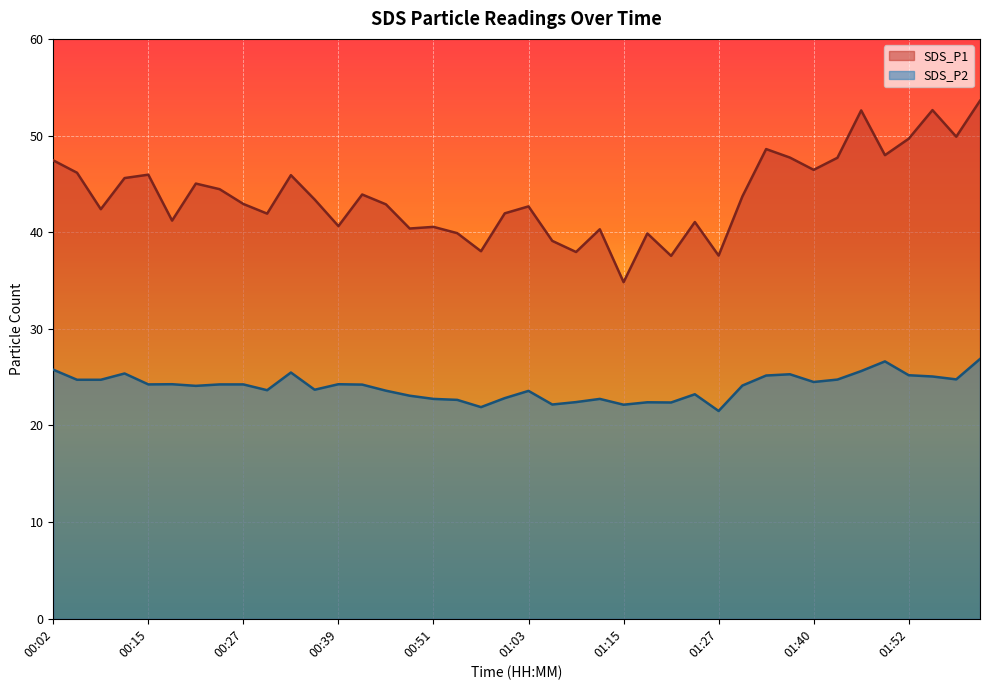

In SDS_P2, how many points are lower than both neighbors (excluding endpoints)?

11